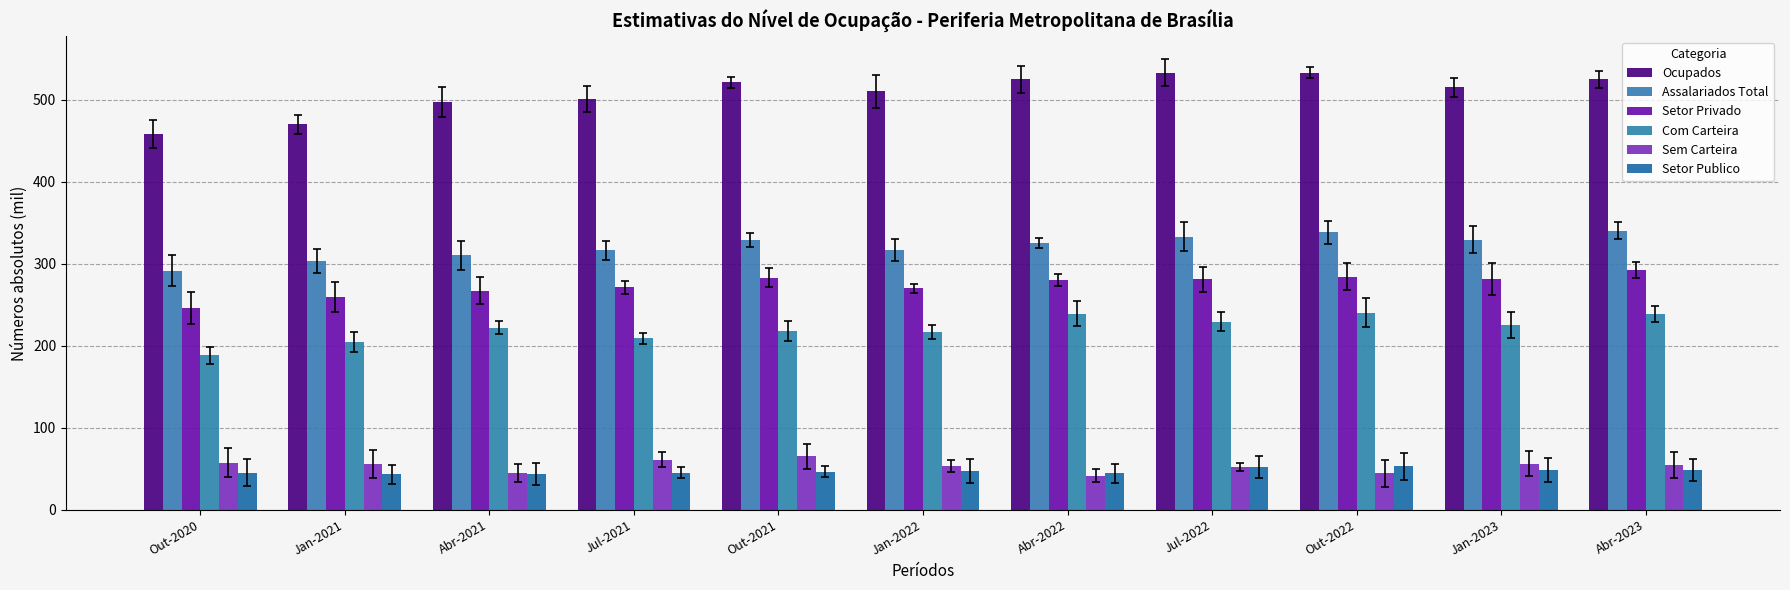

How many values in the Ocupados series are below 515?

5